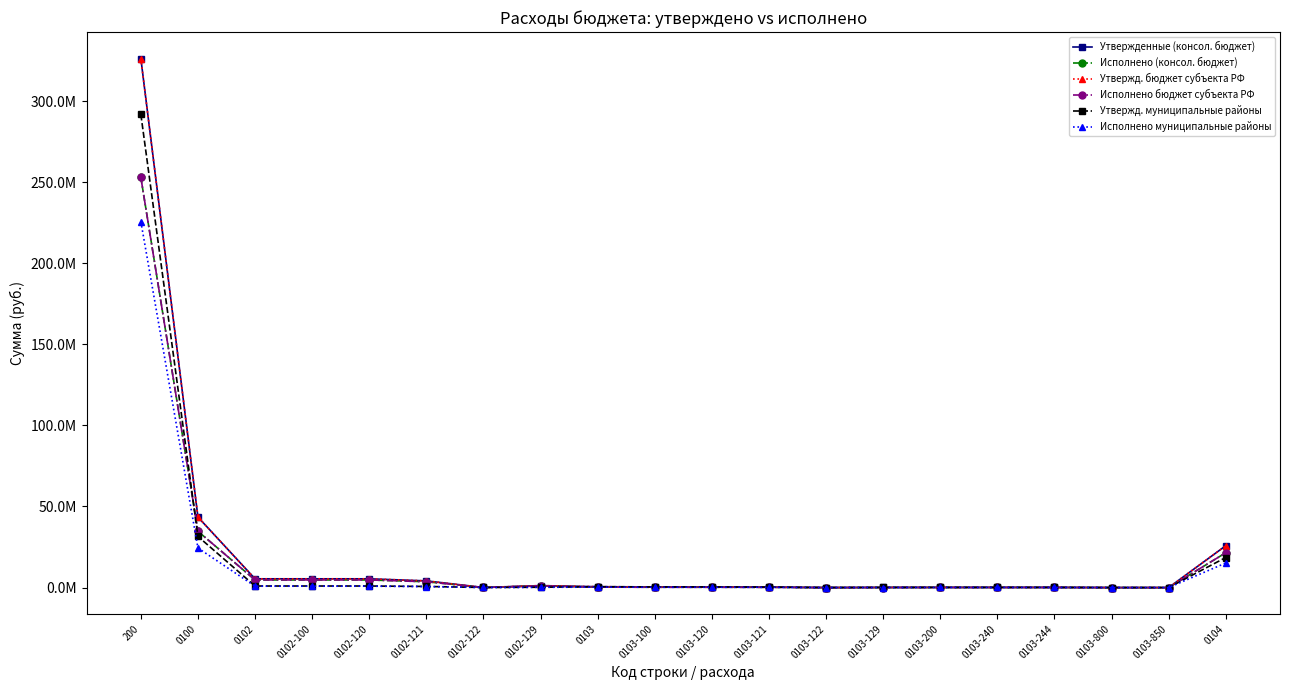

Which label corresponds to the smallest value in the chart?

0103-122